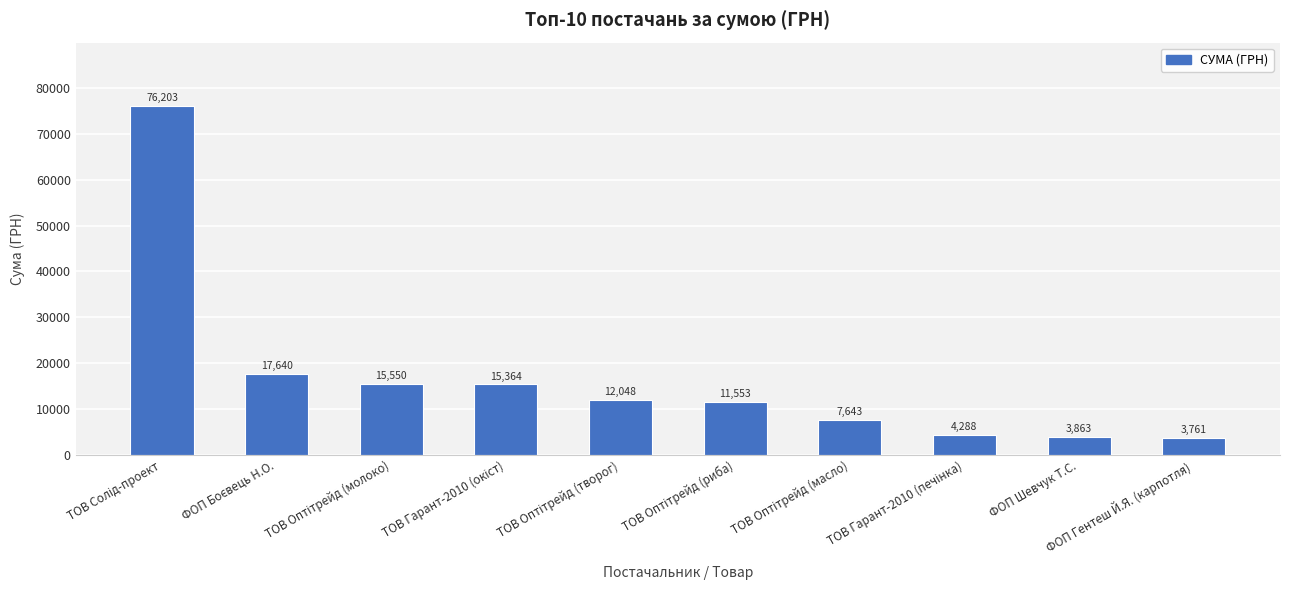

How many distinct data groups are displayed?

1